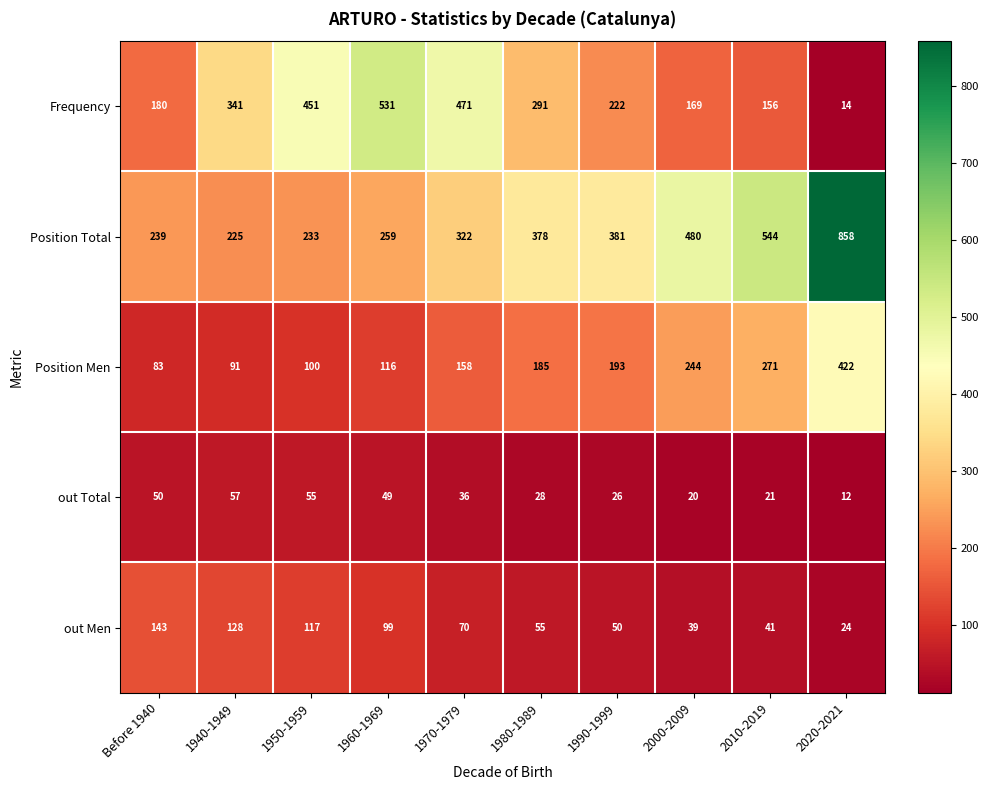

Which label corresponds to the smallest value in the chart?

2020-2021